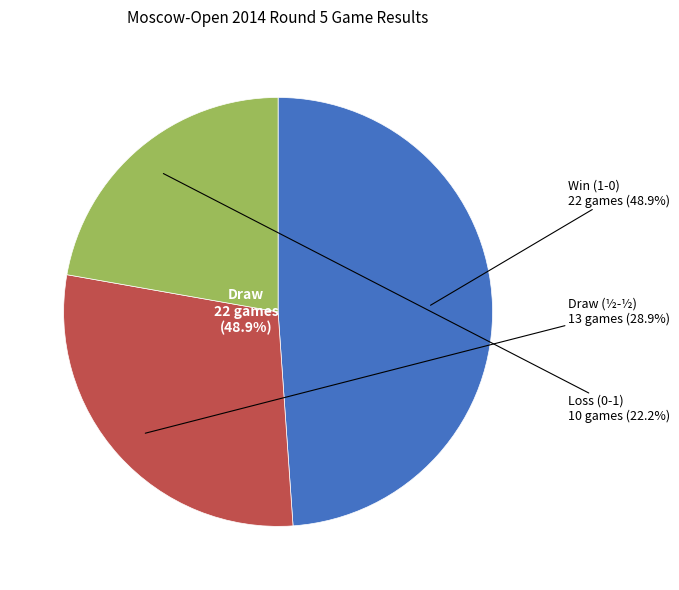

Does ½ - ½ represent more than half of the total?

No